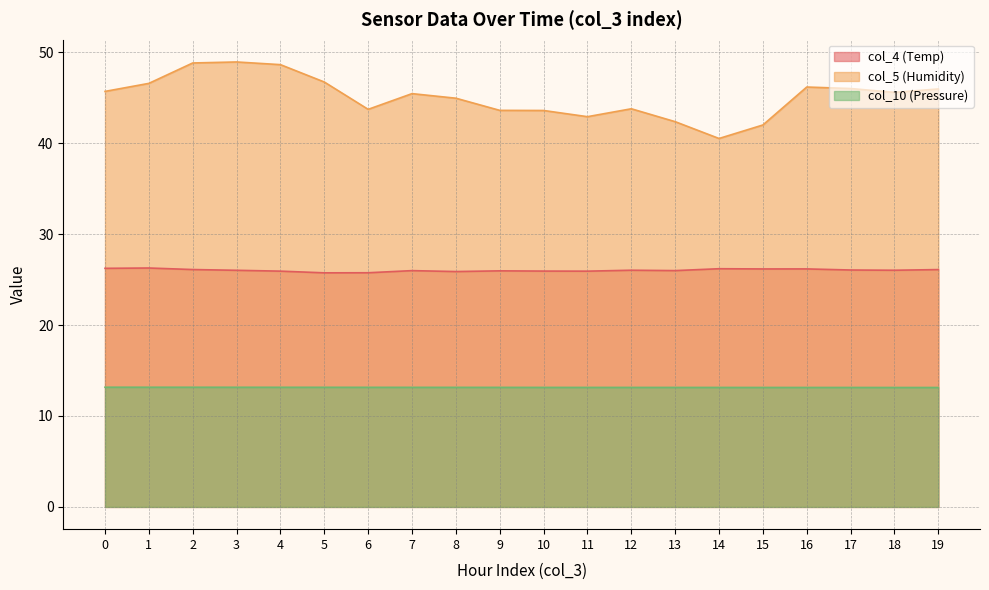

Is the value of col_4 (Temp) at 2 greater than the value of col_10 (Pressure) at 12?

Yes